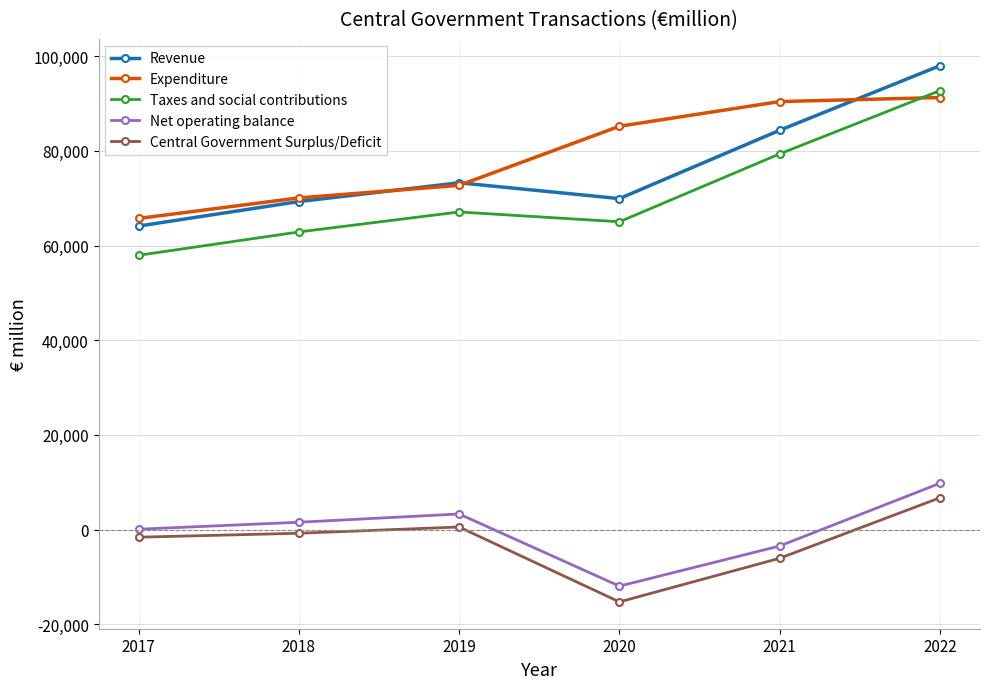

True or false: Expenditure has a value of 96116 at 2018.

False